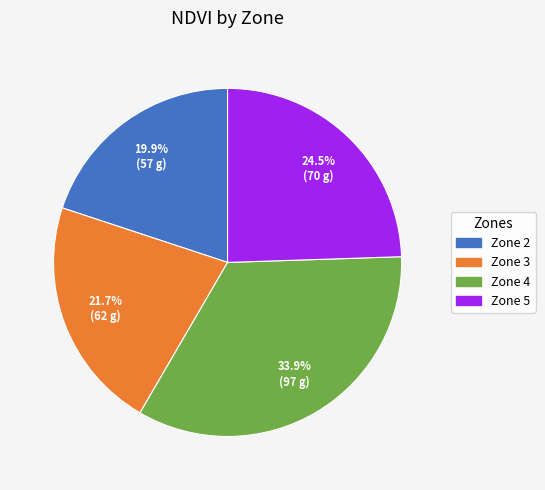

Combined, do Zone 2 and Zone 4 account for over 50%?

Yes